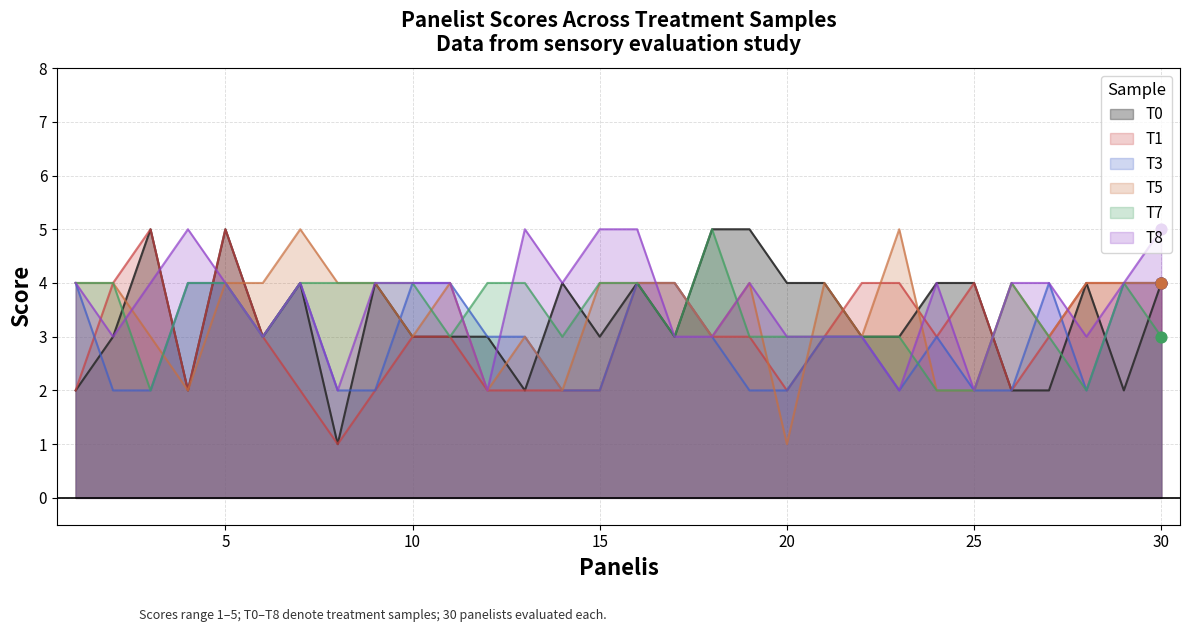

Which series has the widest spread of Y values?

T0